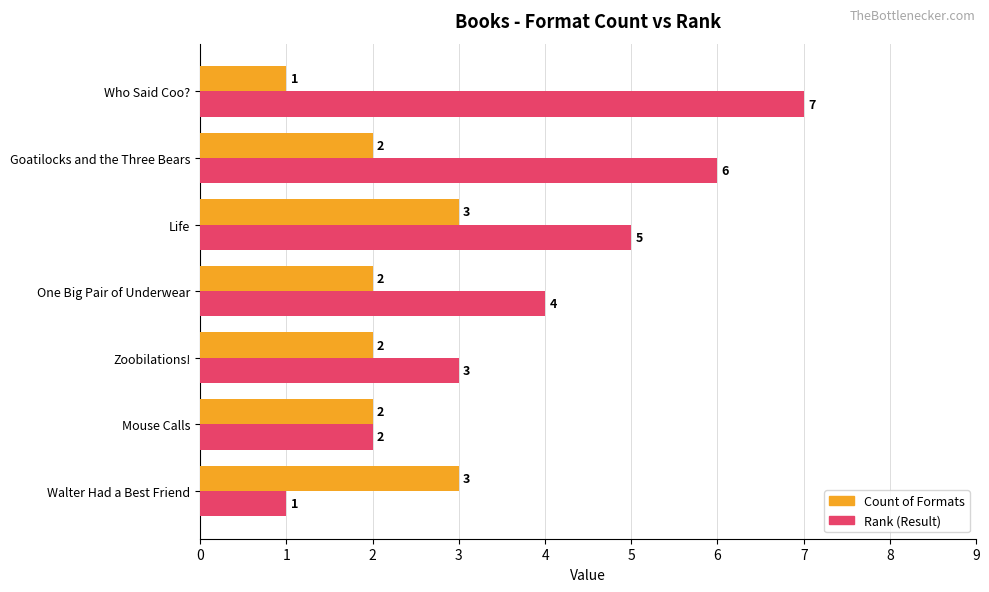

What is the total value across all series at Goatilocks and the Three Bears?

8